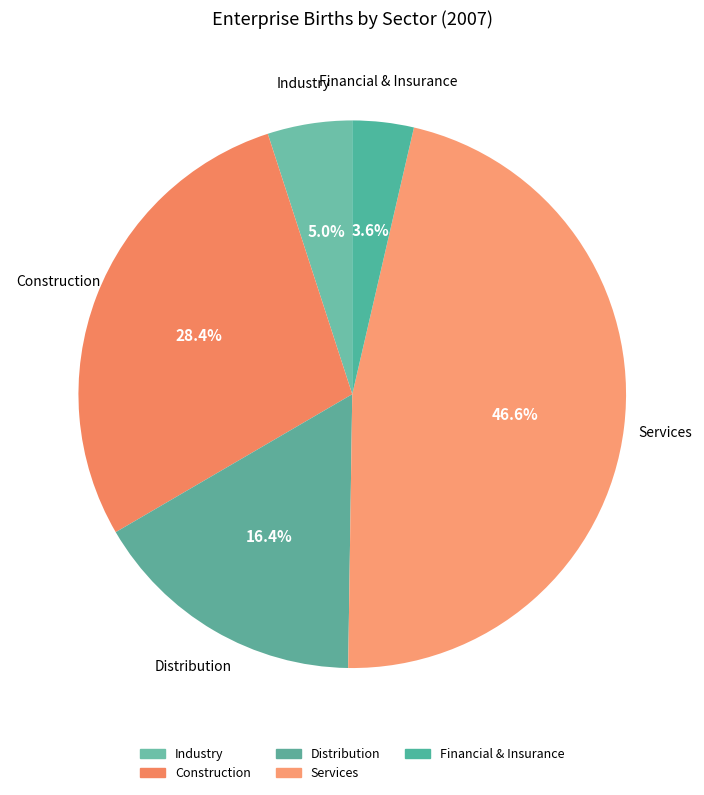

Which slice is the smallest?

Financial & Insurance